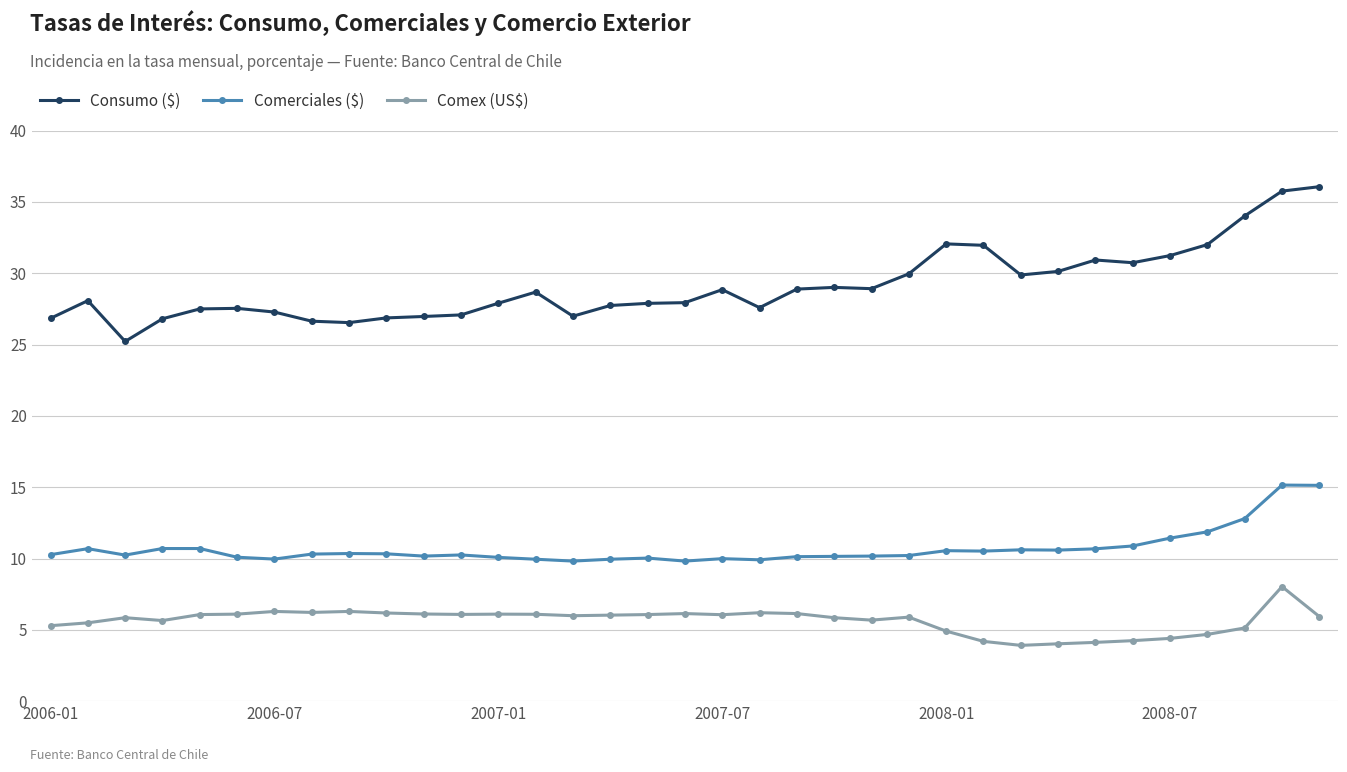

List the series in order of their peak value, highest first.

Consumo ($), Comerciales ($), Comex (US$)